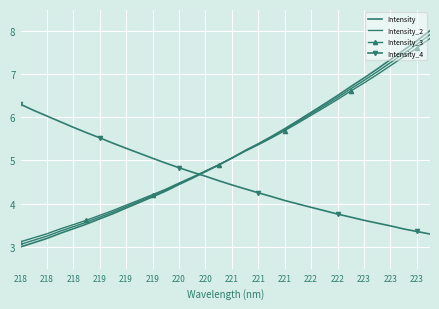

Which category has the lowest value across all series?

218